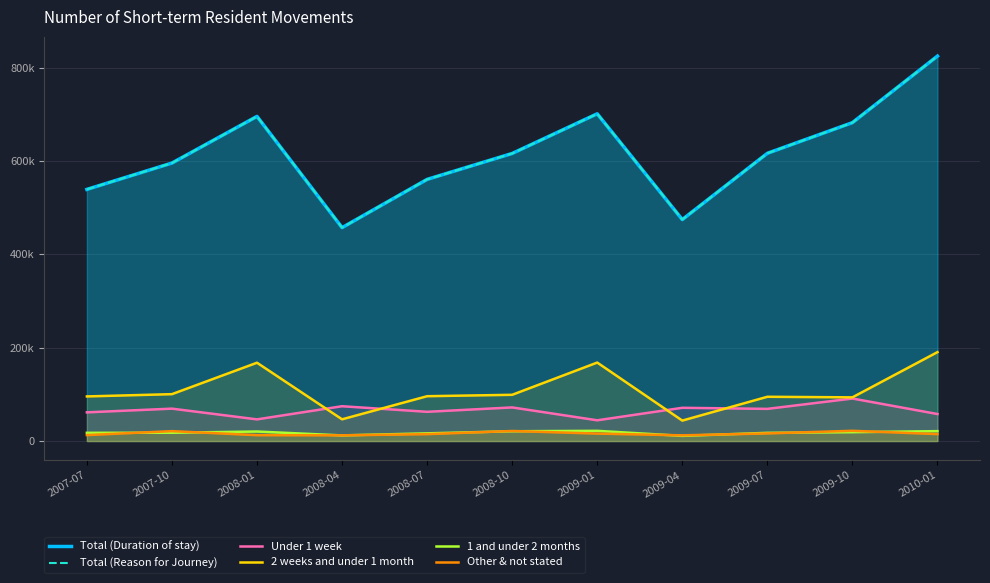

Reading left to right, list all the values displayed in this chart.

Total (Duration of stay): 2007-07=539210	2007-10=595650	2008-01=695630	2008-04=457300	2008-07=560660	2008-10=616190	2009-01=701240	2009-04=474550	2009-07=616540	2009-10=682230	2010-01=824860
Total (Reason for Journey): 2007-07=539210	2007-10=595650	2008-01=695630	2008-04=457300	2008-07=560660	2008-10=616190	2009-01=701240	2009-04=474550	2009-07=616540	2009-10=682230	2010-01=824860
Under 1 week: 2007-07=61480	2007-10=69440	2008-01=46440	2008-04=74620	2008-07=62660	2008-10=72050	2009-01=44460	2009-04=71250	2009-07=68940	2009-10=91130	2010-01=57900
2 weeks and under 1 month: 2007-07=95610	2007-10=100470	2008-01=167820	2008-04=46570	2008-07=96080	2008-10=99100	2009-01=168160	2009-04=43830	2009-07=94870	2009-10=93630	2010-01=190530
1 and under 2 months: 2007-07=17670	2007-10=17820	2008-01=20410	2008-04=12080	2008-07=16500	2008-10=21010	2009-01=21900	2009-04=11060	2009-07=17600	2009-10=19010	2010-01=21220
Other & not stated: 2007-07=12800	2007-10=21220	2008-01=12580	2008-04=12240	2008-07=14790	2008-10=21550	2009-01=15990	2009-04=12220	2009-07=16350	2009-10=21940	2010-01=14870